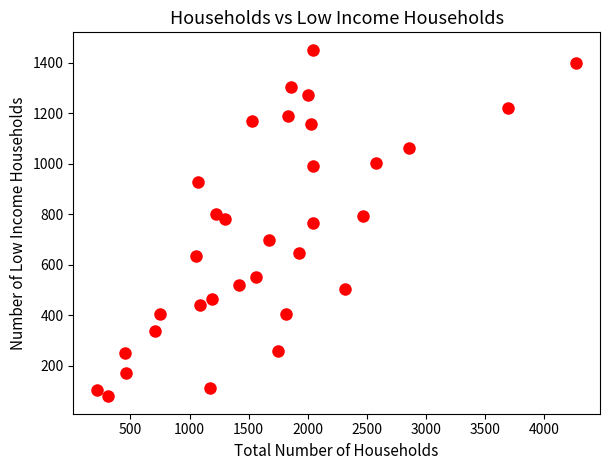

What is the range of Y values (max minus min)?

1373.6